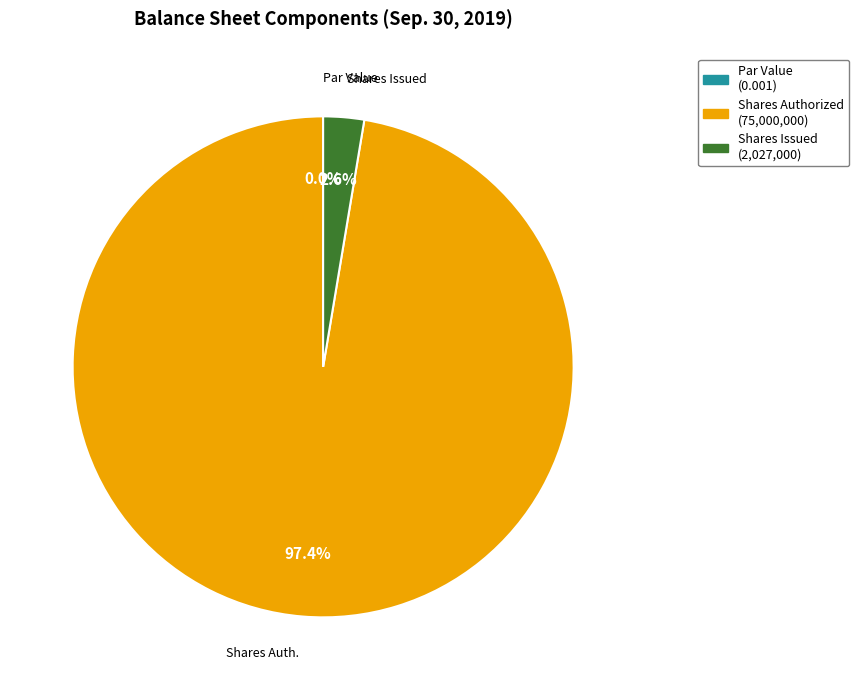

To the nearest percent, what is the difference between the largest and smallest slice percentages?

97%